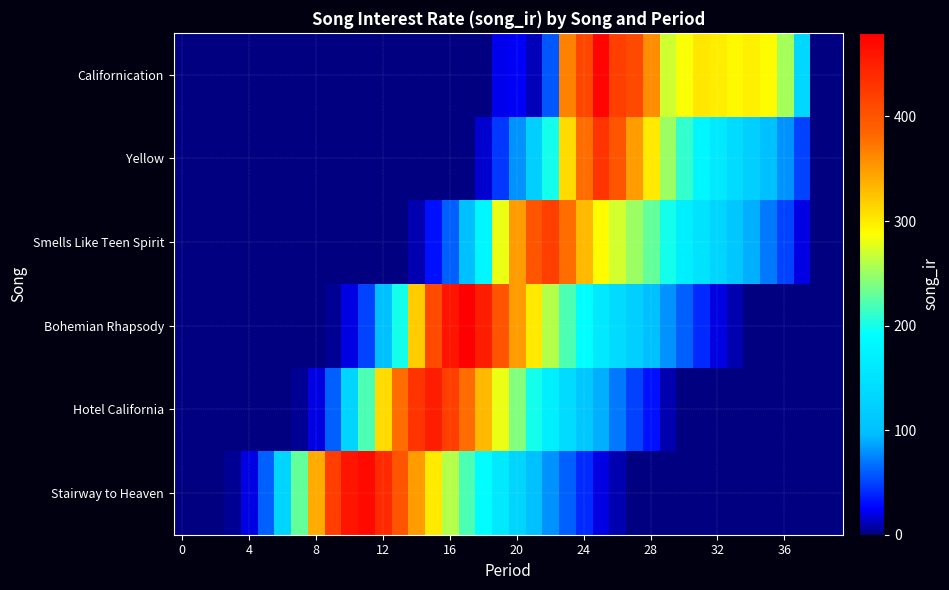

At which category is the sum across all series the highest?

23